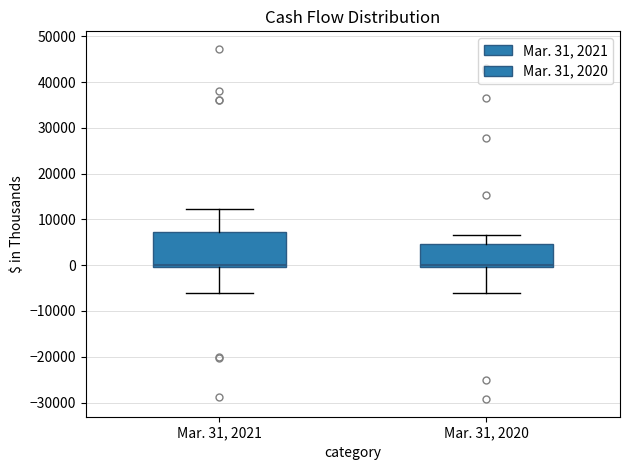

Reading left to right, read every box against the y-axis: the position of its median line, the range the box covers, and the ends of its whiskers. The values are not printed on the chart, so give them approximately, as read against the axis.

Mar. 31, 2021: median 0 (just above the box's lower edge), box 0 to 7000, whiskers -6000 to 12000
Mar. 31, 2020: median 0 (just above the box's lower edge), box 0 to 5000, whiskers -6000 to 7000